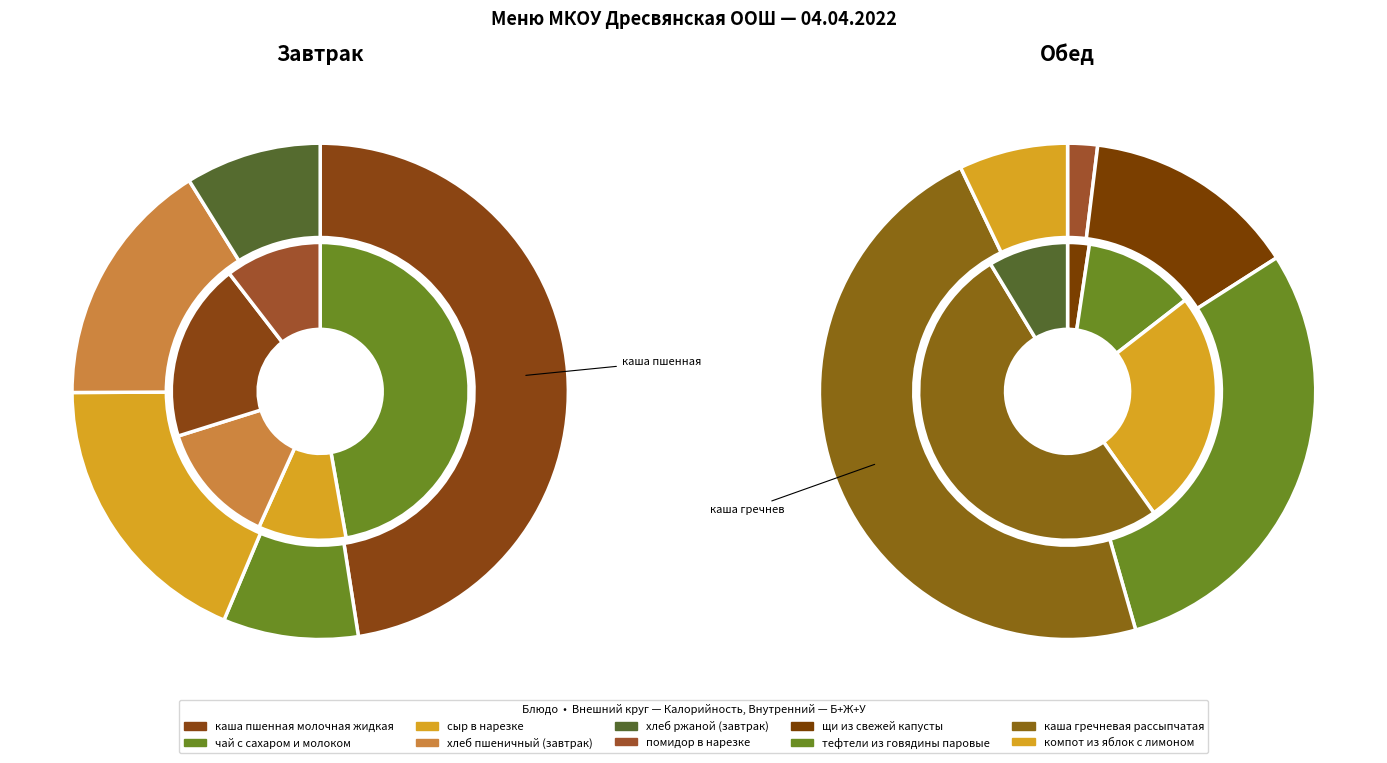

Is there any slice that represents more than half of the pie?

No